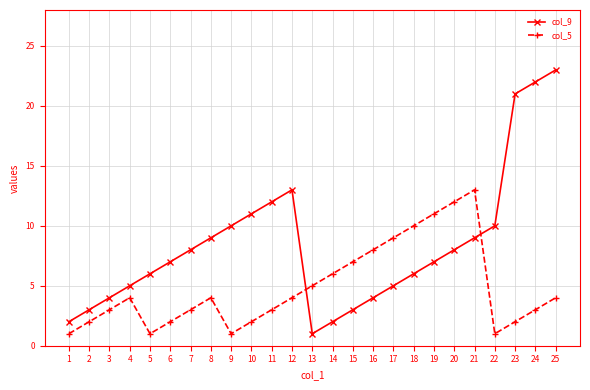

The value of col_9 at 6 is 7. True or false?

True